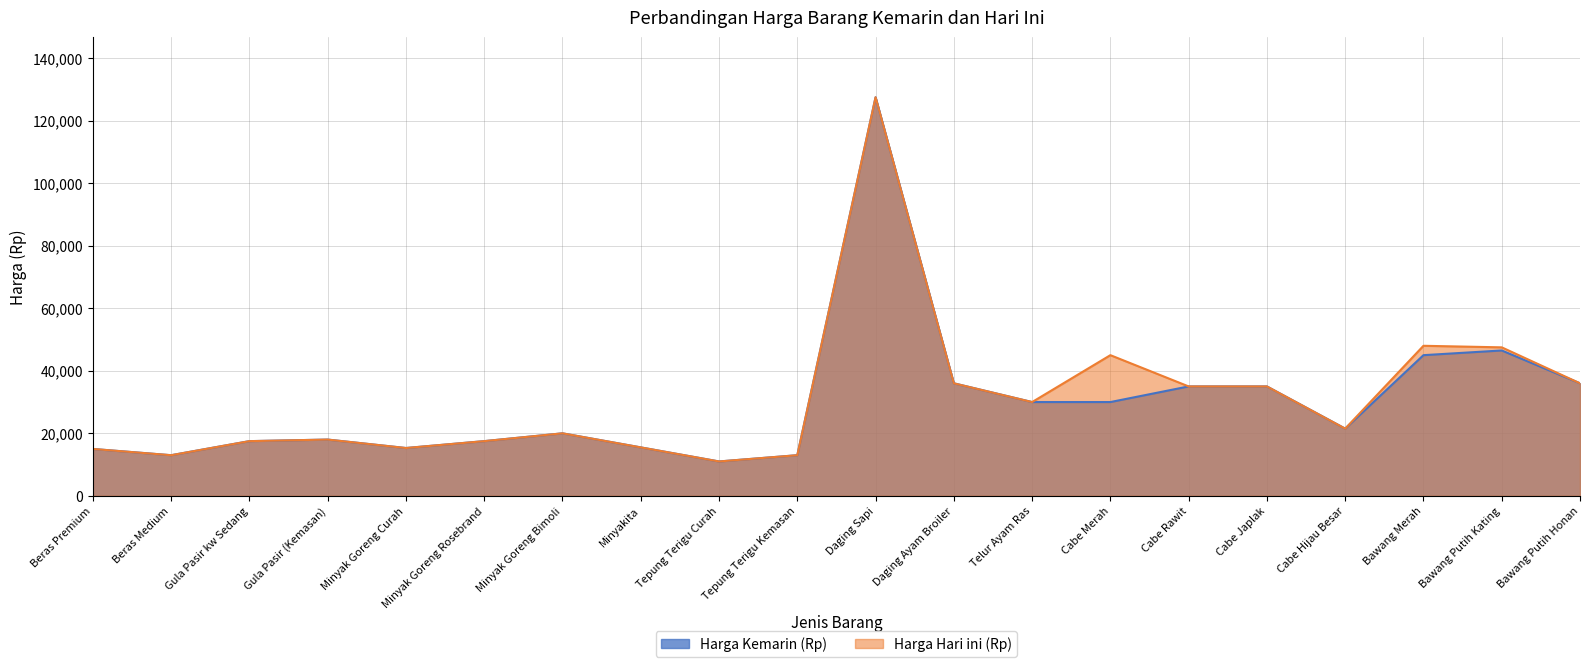

True or false: Harga Hari ini (Rp) has more than 2 points higher than both neighbors.

True